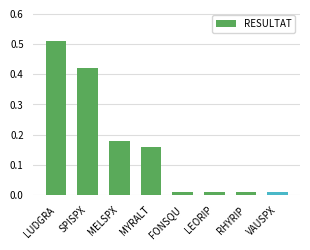

What is the label of the 3rd bar from the right?

LEORIP